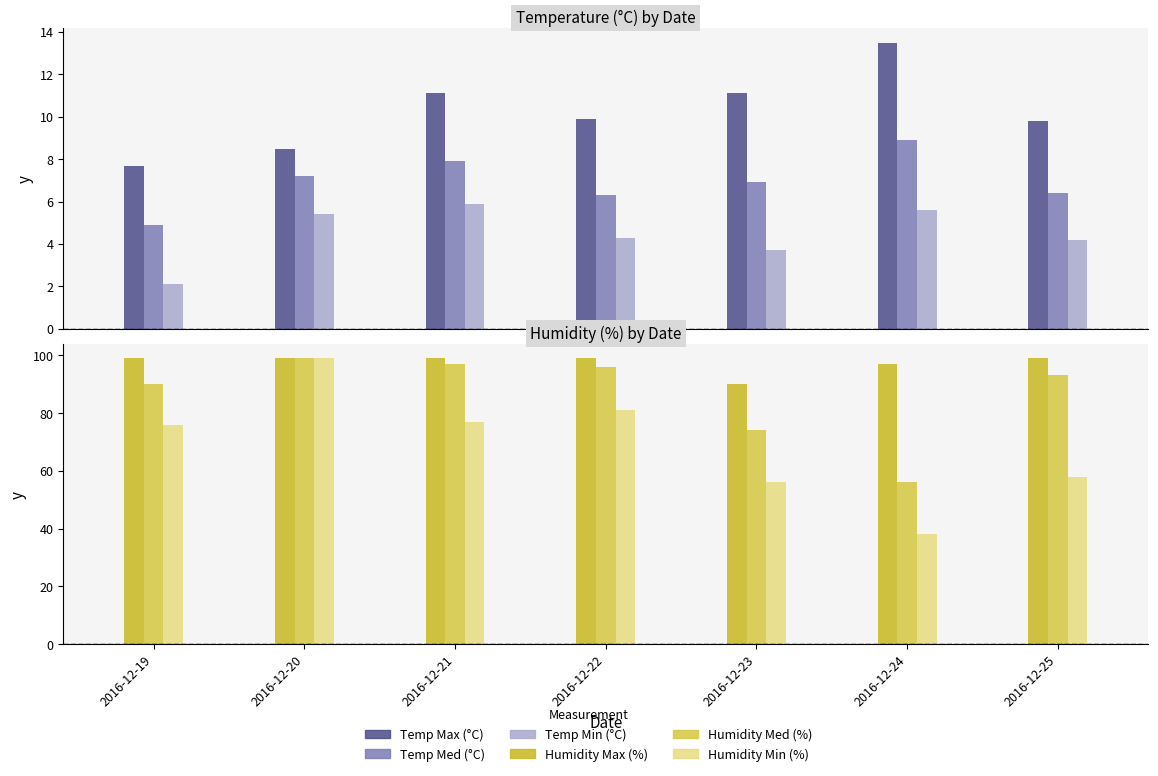

Rank the categories by Temp Max (°C) value from lowest to highest.

2016-12-19, 2016-12-20, 2016-12-25, 2016-12-22, 2016-12-21, 2016-12-23, 2016-12-24